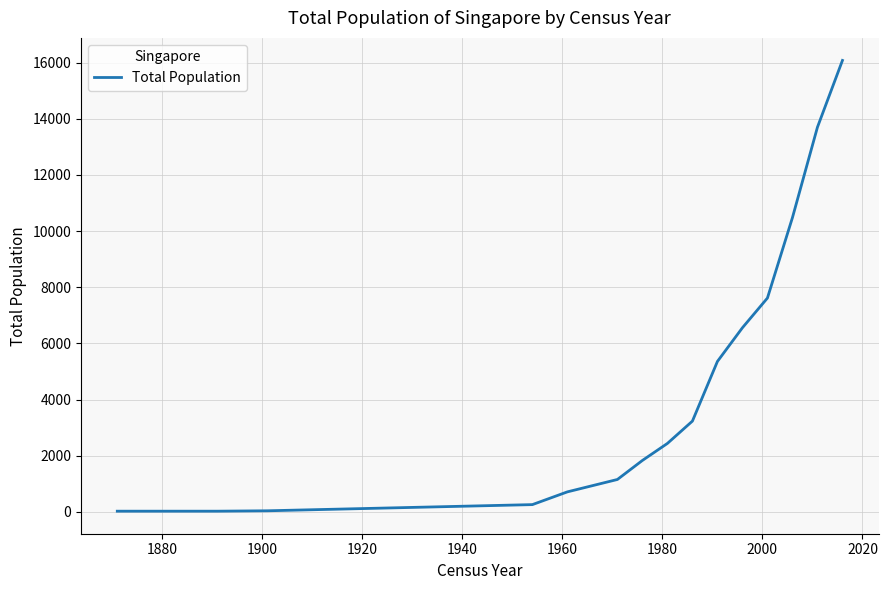

How many lines are shown in the chart?

1